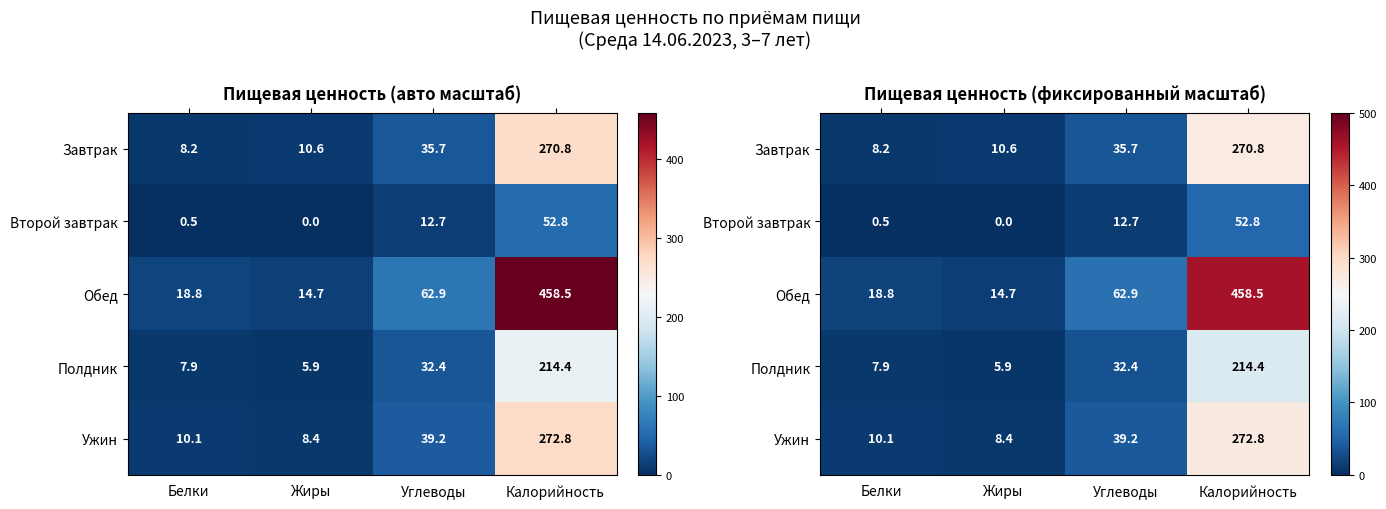

What is the average value of the Второй завтрак series?

16.5